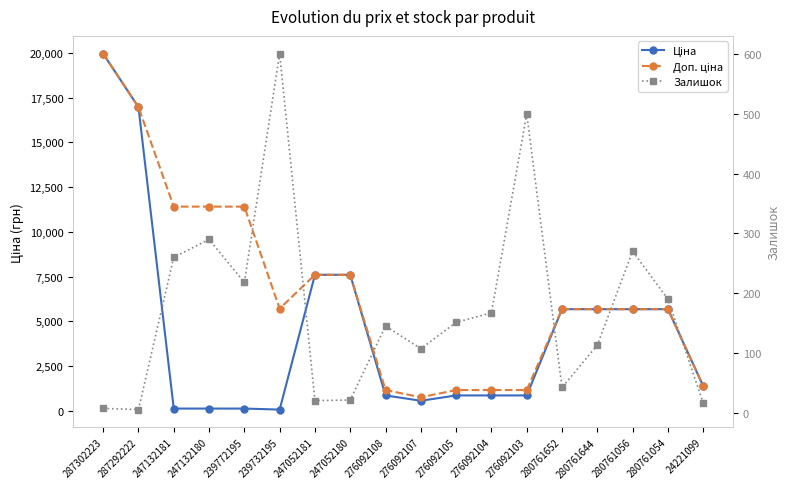

Rank the categories by Ціна value from lowest to highest.

239732195, 247132181, 247132180, 239772195, 276092107, 276092108, 276092105, 276092104, 276092103, 24221099, 280761652, 280761644, 280761056, 280761054, 247052181, 247052180, 287292222, 287302223